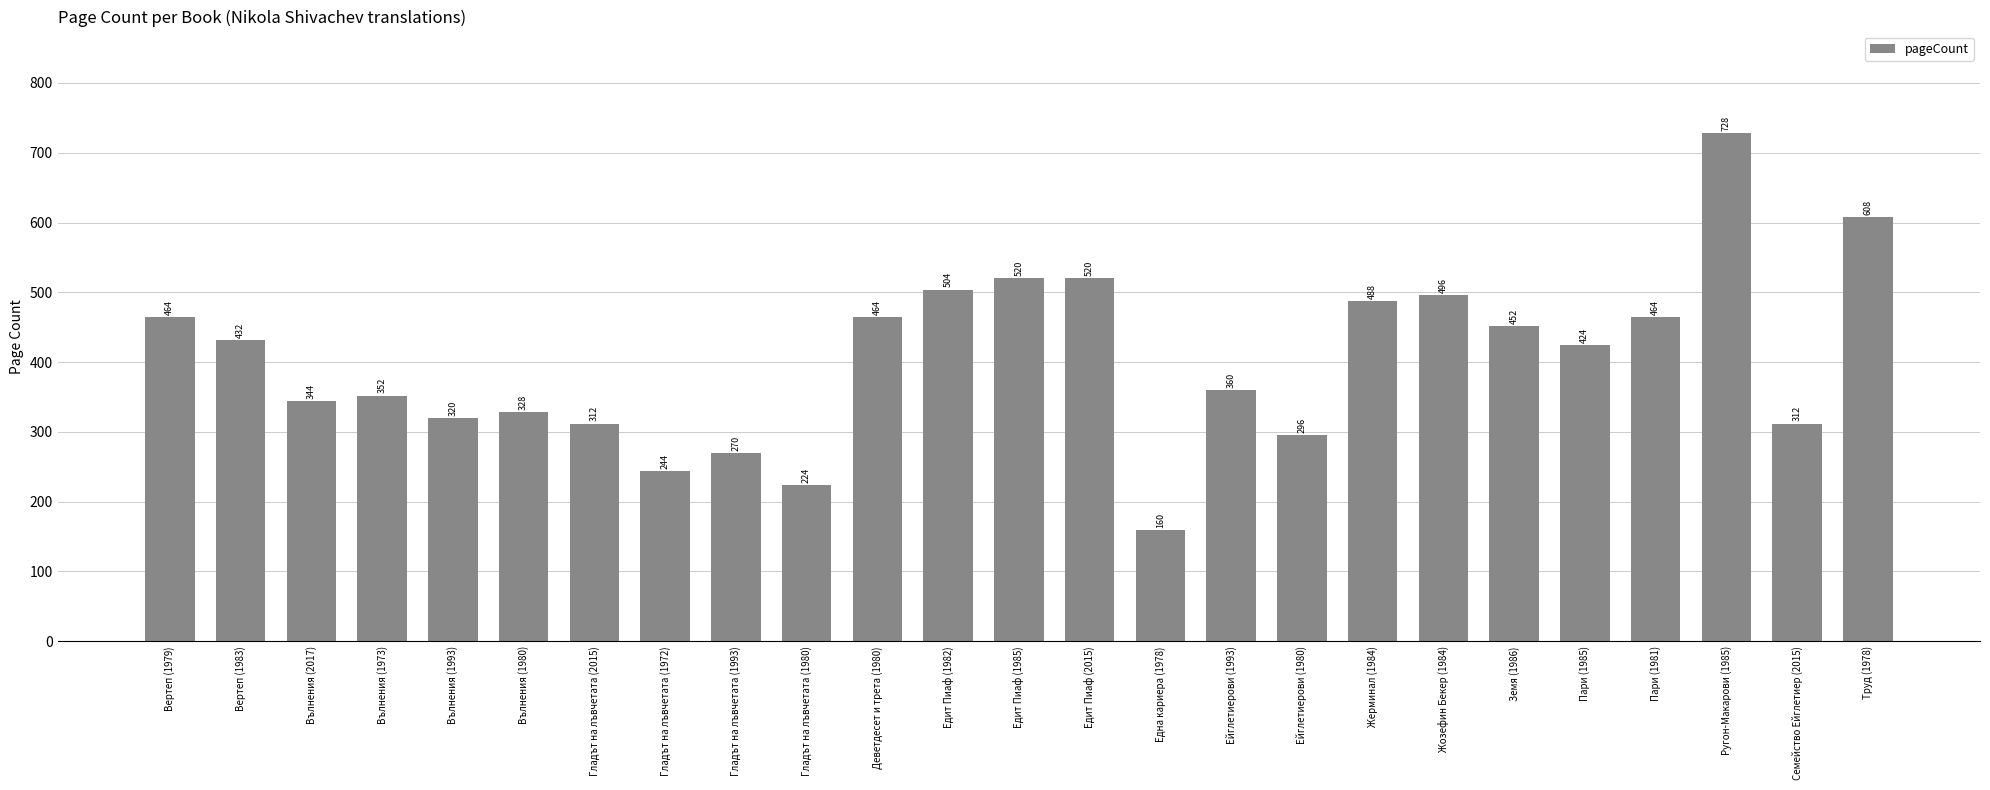

Count the number of data series in this chart.

1